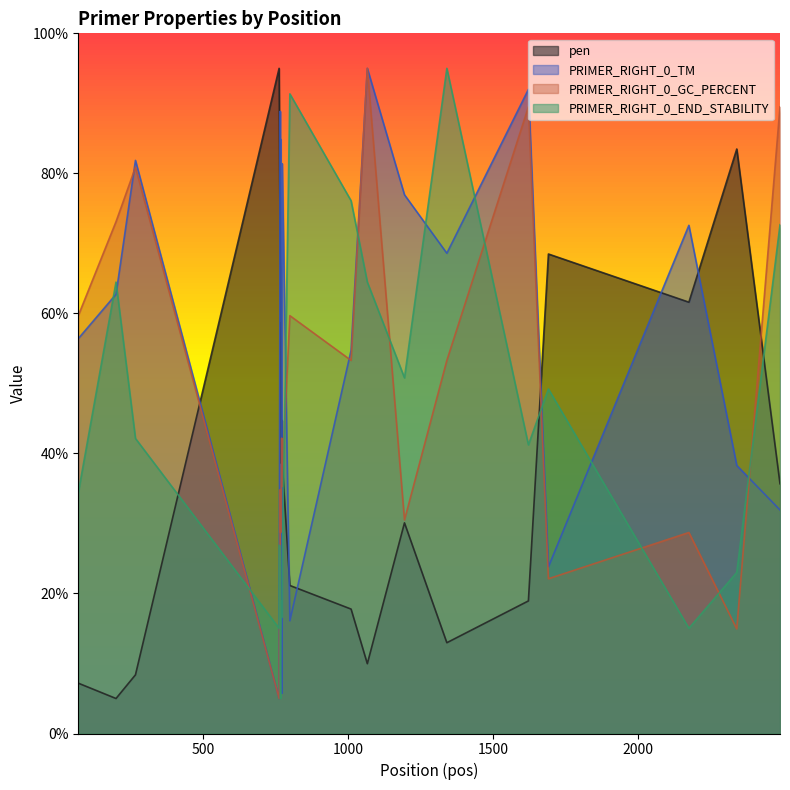

Reading left to right, transcribe all the data shown in this chart.

pen: 7.2	5.0	8.4	95.0	87.6	79.1	73.5	67.9	66.3	57.4	50.6	38.6	41.5	44.7	38.6	21.1	17.8	10.0	30.1	13.0	18.9	68.5	61.6	83.5	35.7
PRIMER_RIGHT_0_TM: 56.4	62.7	81.9	5.0	26.5	51.0	67.1	88.9	58.9	84.9	75.5	81.4	44.0	5.8	81.4	16.1	54.7	95.0	76.9	68.6	92.0	23.8	72.6	38.3	31.9
PRIMER_RIGHT_0_GC_PERCENT: 59.7	73.1	80.9	5.0	14.9	14.9	24.9	34.8	28.7	28.7	32.8	37.3	42.2	35.3	37.3	59.7	53.3	95.0	30.5	53.3	89.5	22.1	28.7	14.9	89.5
PRIMER_RIGHT_0_END_STABILITY: 34.4	64.5	42.1	15.0	26.9	26.9	24.1	8.9	5.0	13.9	16.6	16.6	18.9	16.6	24.6	91.4	76.1	64.5	50.8	95.0	41.2	49.2	15.0	23.0	72.7